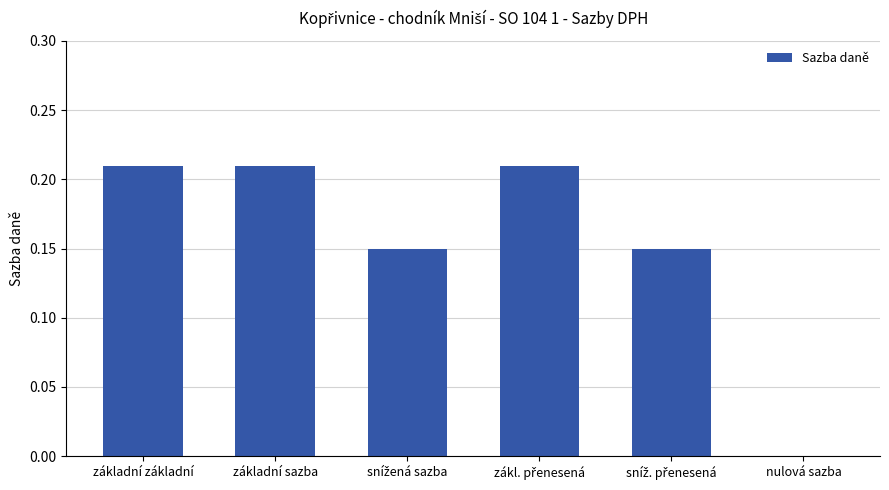

The value at základní základní is 0.0. True or false?

False